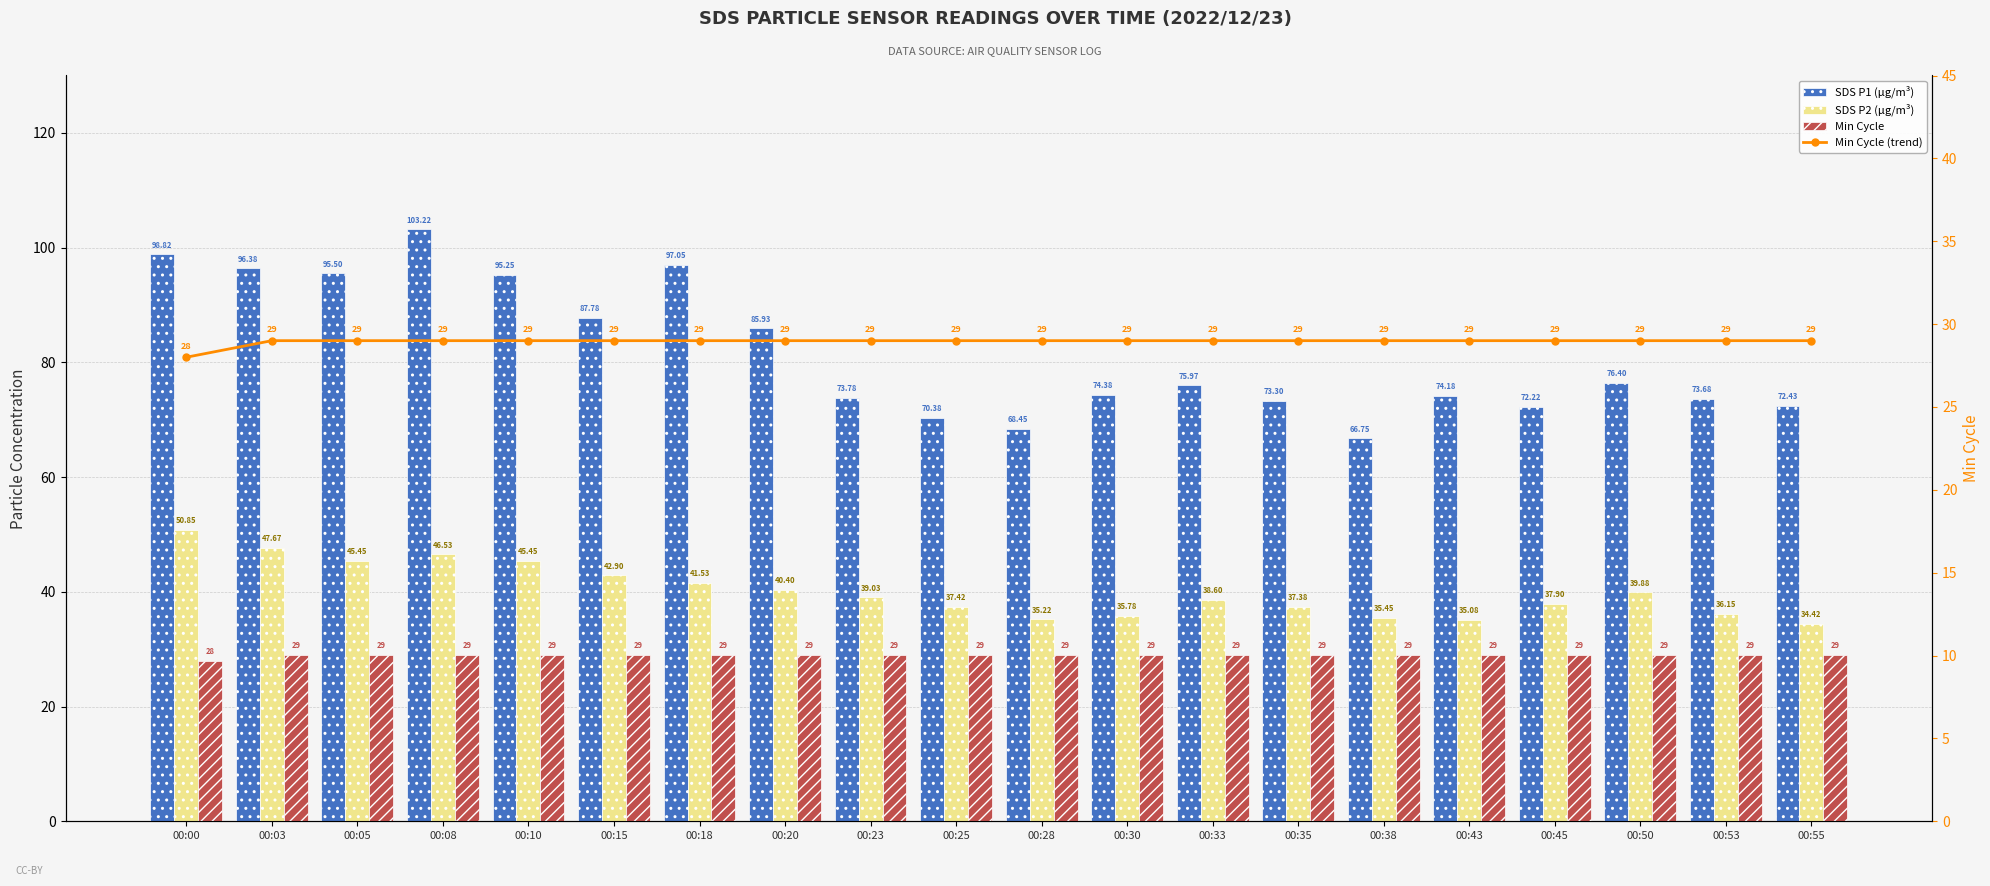

Reading right to left, transcribe all the data shown in this chart.

SDS P1 (µg/m³): 00:55=72.4	00:53=73.7	00:50=76.4	00:45=72.2	00:43=74.2	00:38=66.8	00:35=73.3	00:33=76.0	00:30=74.4	00:28=68.5	00:25=70.4	00:23=73.8	00:20=85.9	00:18=97.0	00:15=87.8	00:10=95.2	00:08=103.2	00:05=95.5	00:03=96.4	00:00=98.8
SDS P2 (µg/m³): 00:55=34.4	00:53=36.1	00:50=39.9	00:45=37.9	00:43=35.1	00:38=35.5	00:35=37.4	00:33=38.6	00:30=35.8	00:28=35.2	00:25=37.4	00:23=39.0	00:20=40.4	00:18=41.5	00:15=42.9	00:10=45.5	00:08=46.5	00:05=45.5	00:03=47.7	00:00=50.9
Min Cycle: 00:55=29.0	00:53=29.0	00:50=29.0	00:45=29.0	00:43=29.0	00:38=29.0	00:35=29.0	00:33=29.0	00:30=29.0	00:28=29.0	00:25=29.0	00:23=29.0	00:20=29.0	00:18=29.0	00:15=29.0	00:10=29.0	00:08=29.0	00:05=29.0	00:03=29.0	00:00=28.0
Min Cycle (line): 00:55=29.0	00:53=29.0	00:50=29.0	00:45=29.0	00:43=29.0	00:38=29.0	00:35=29.0	00:33=29.0	00:30=29.0	00:28=29.0	00:25=29.0	00:23=29.0	00:20=29.0	00:18=29.0	00:15=29.0	00:10=29.0	00:08=29.0	00:05=29.0	00:03=29.0	00:00=28.0